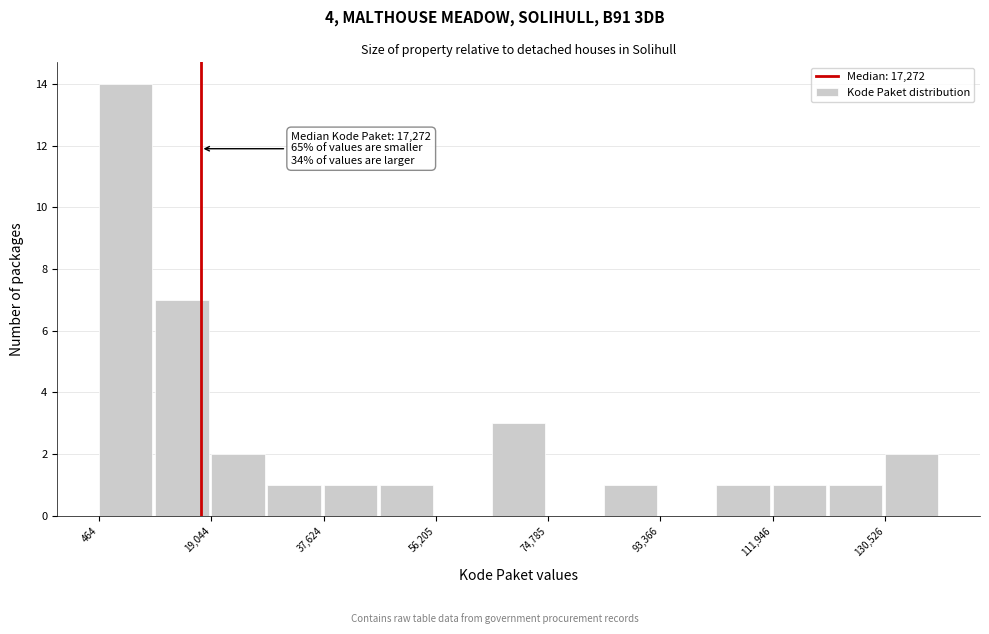

Over which range of the x-axis is the bar tallest?

0 to 10000